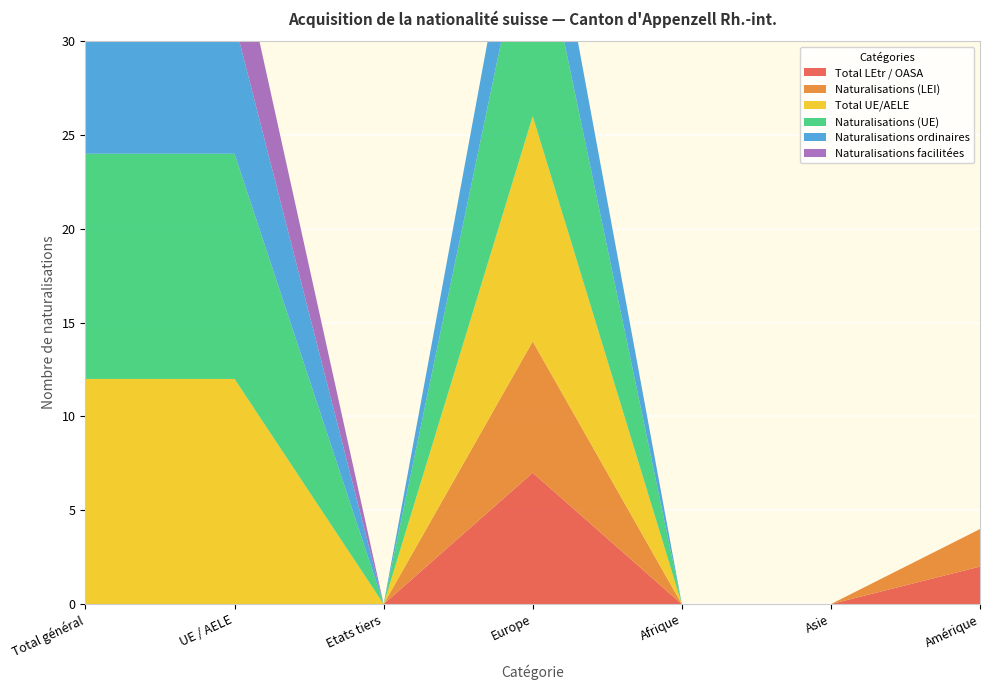

Reading left to right, extract all data points from this chart.

Total LEtr / OASA: 0	0	0	7	0	0	2
Naturalisations (LEI): 0	0	0	7	0	0	2
Total UE/AELE: 12	12	0	12	0	0	0
Naturalisations (UE): 12	12	0	12	0	0	0
Naturalisations ordinaires: 7	7	0	5	0	0	0
Naturalisations facilitées: 5	5	0	0	0	0	0